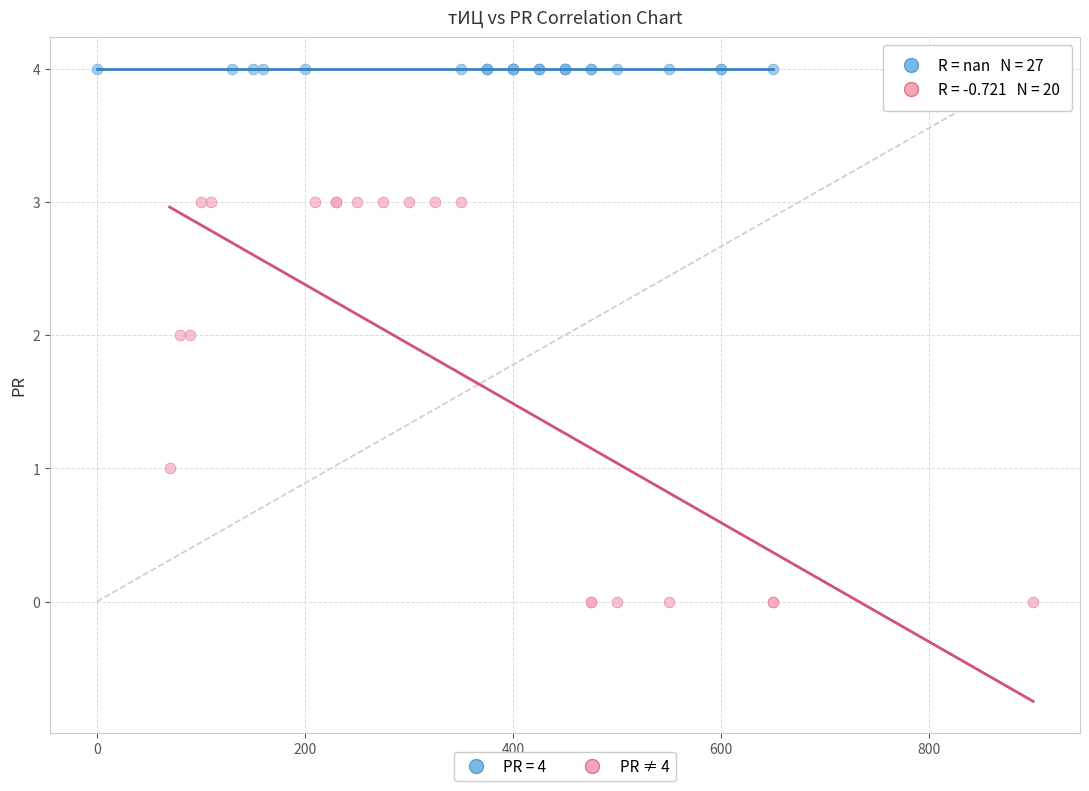

Which series reaches the minimum Y coordinate?

PR ≠ 4